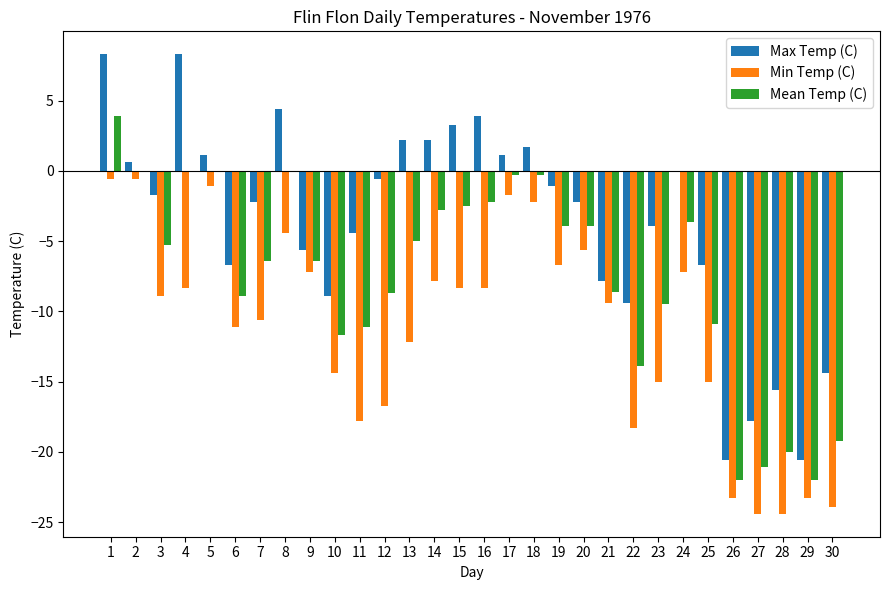

What is the total value across all series at 23?

-28.4